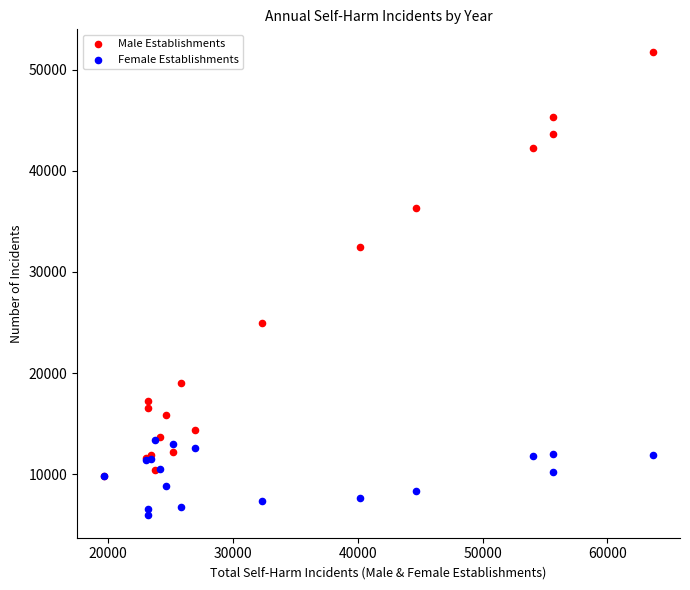

In the Male Establishments series, what Y value is closest to 30777?

32490